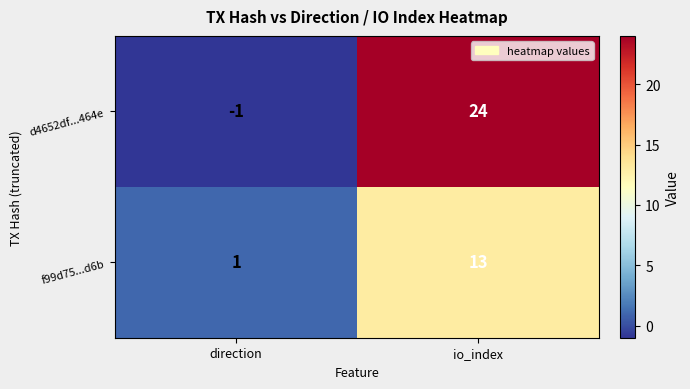

Reading left to right, extract all data points from this chart.

d4652df...464e: direction=-1	io_index=24
f99d75...d6b: direction=1	io_index=13